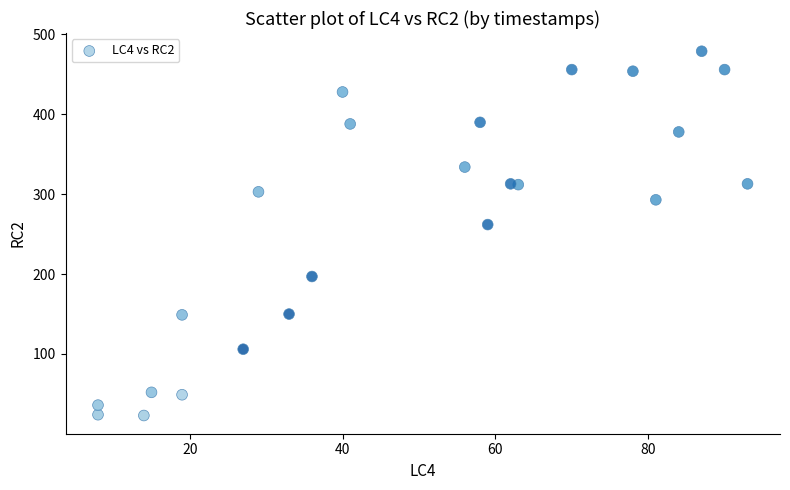

What is the range of X values (max minus min)?

85